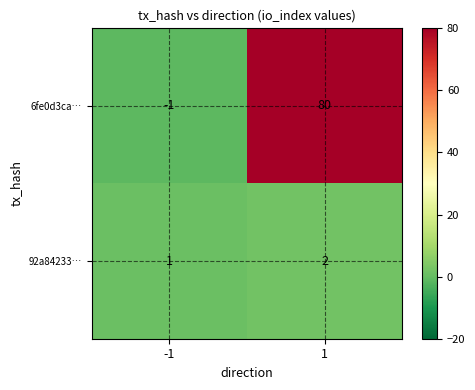

What is the sum of the 6fe0d3ca… values at 1 and -1?

79